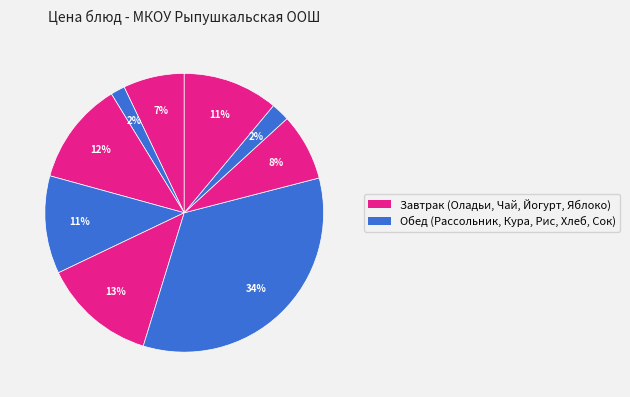

Count the number of slices in the pie.

9